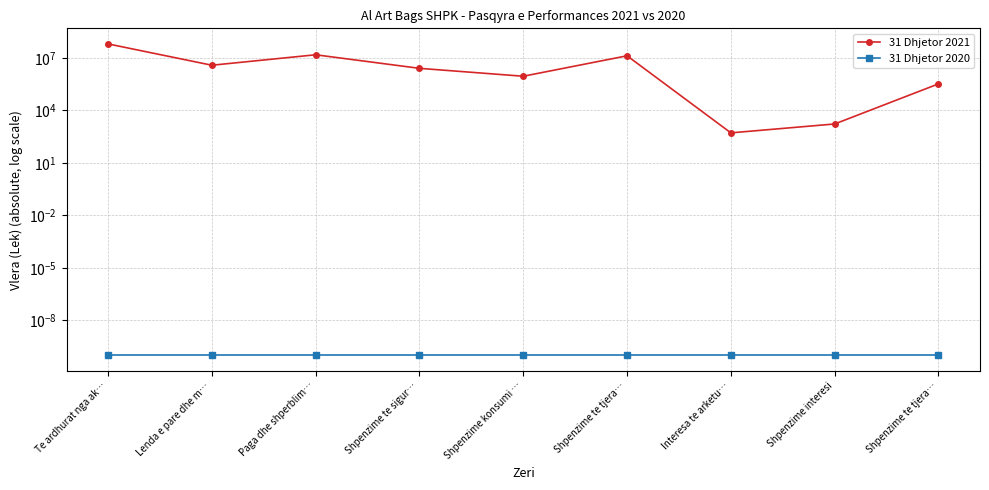

What is the maximum value for 31 Dhjetor 2021?

63563636.0